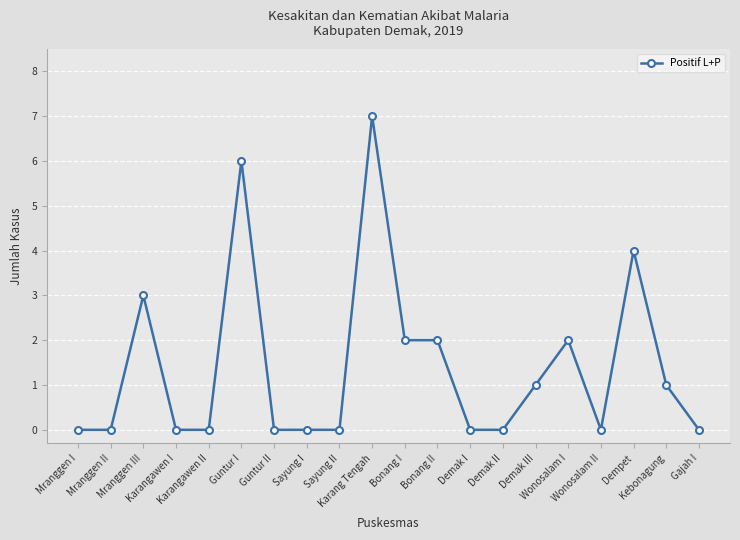

Which category has the highest value across all series?

Karang Tengah